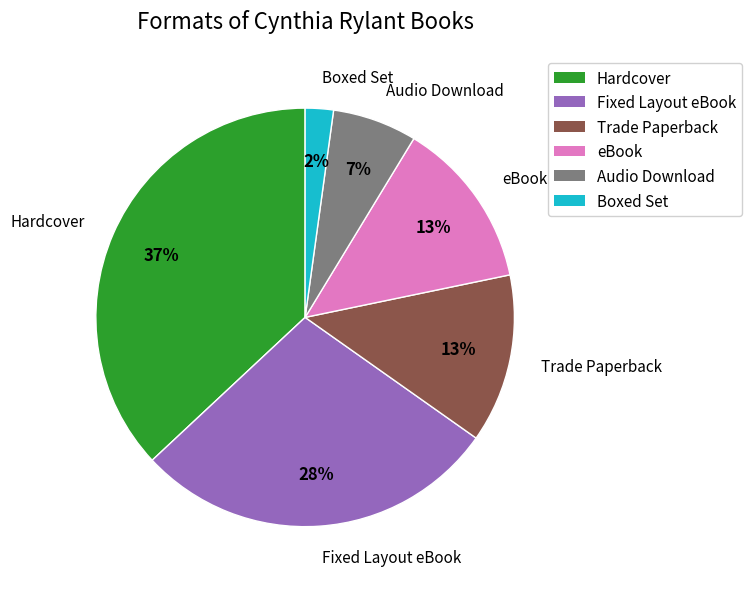

How many segments does this pie chart have?

6